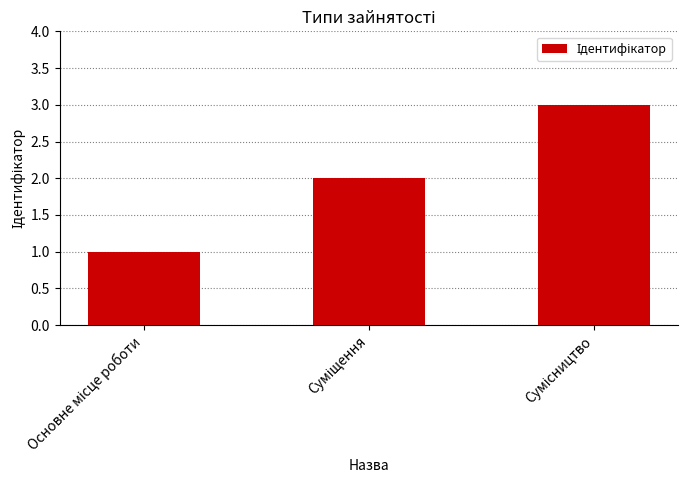

What is the sum of all values?

6